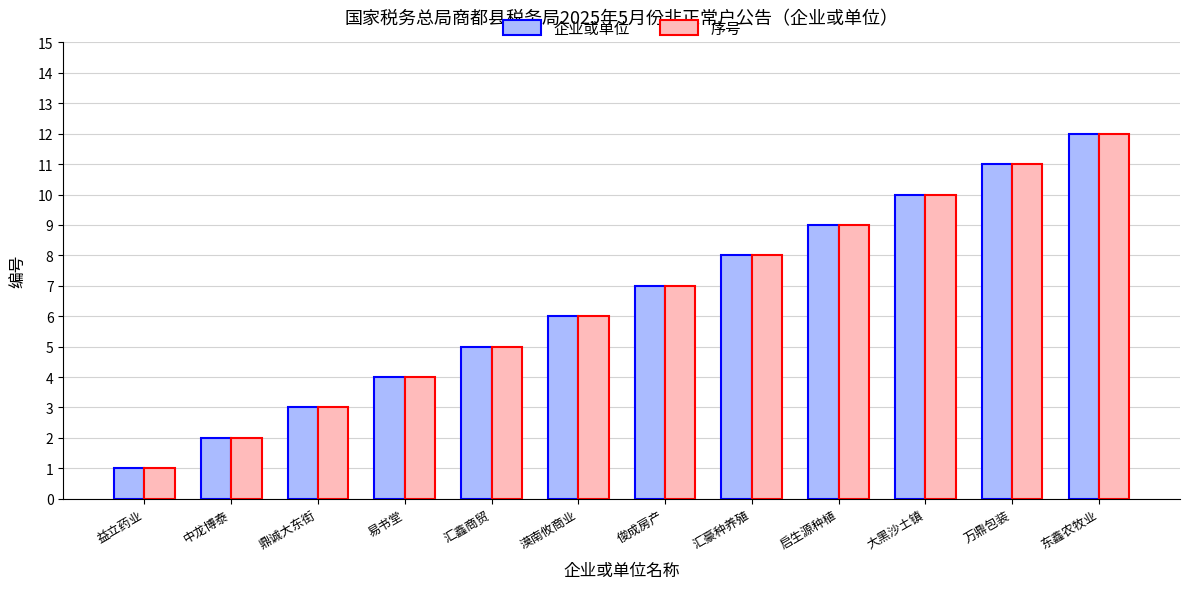

What are all the series names shown in the legend?

企业或单位, 序号